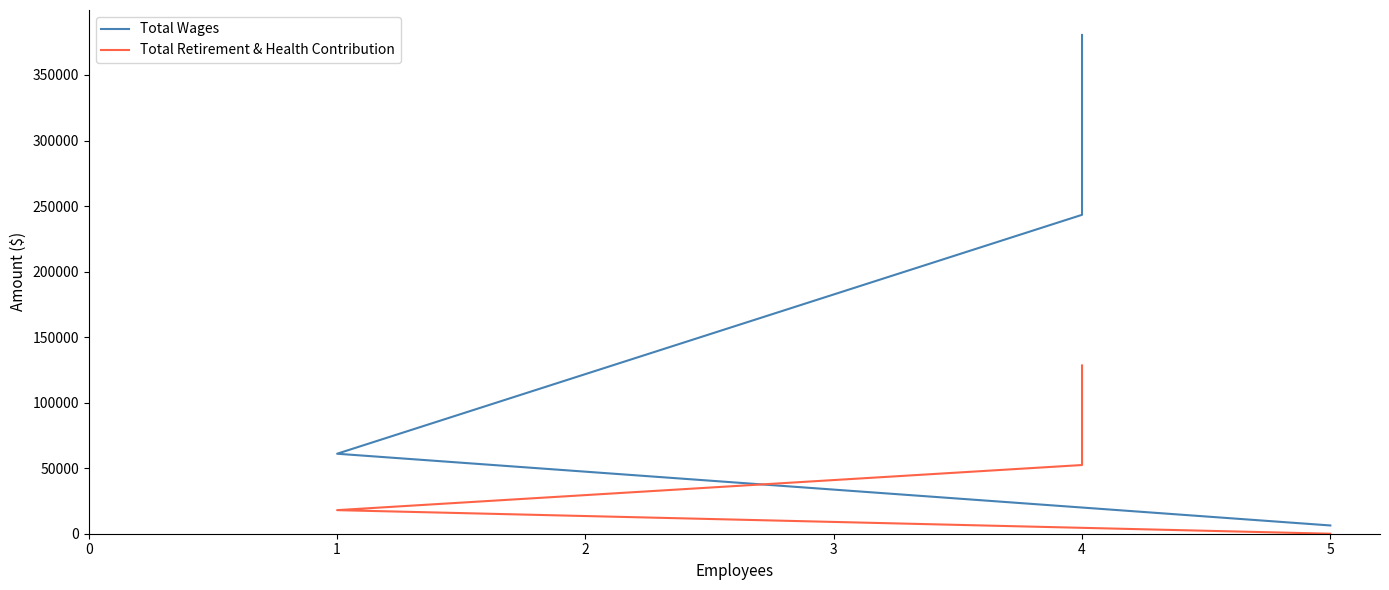

Reading right to left, extract all data points from this chart.

Total Wages: 6300	61023	243302	380536
Total Retirement & Health Contribution: 0	17989	52412	128378